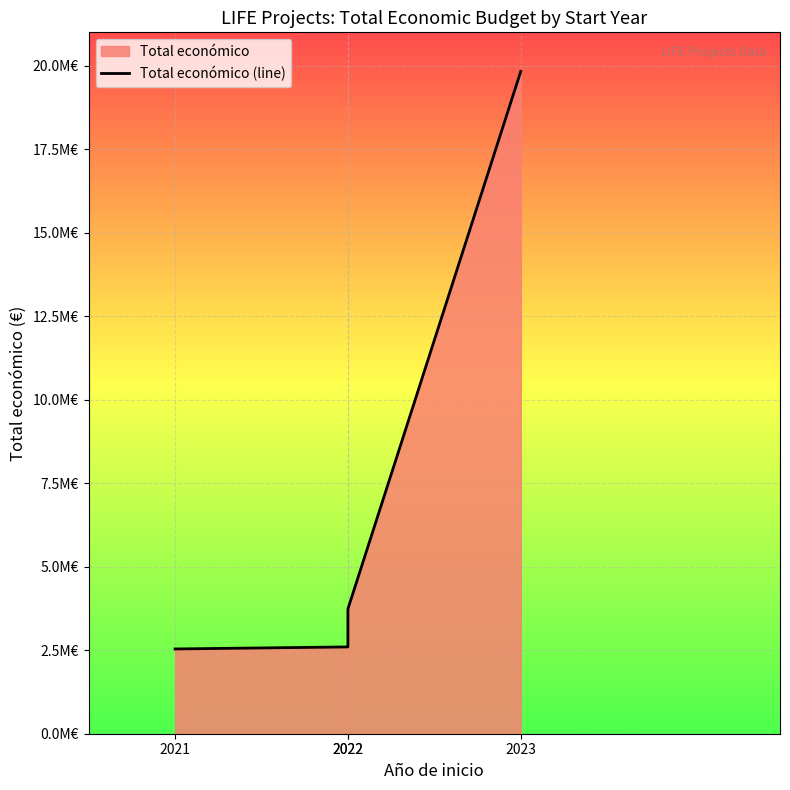

True or false: there are more than 0 points higher than both neighbors.

False